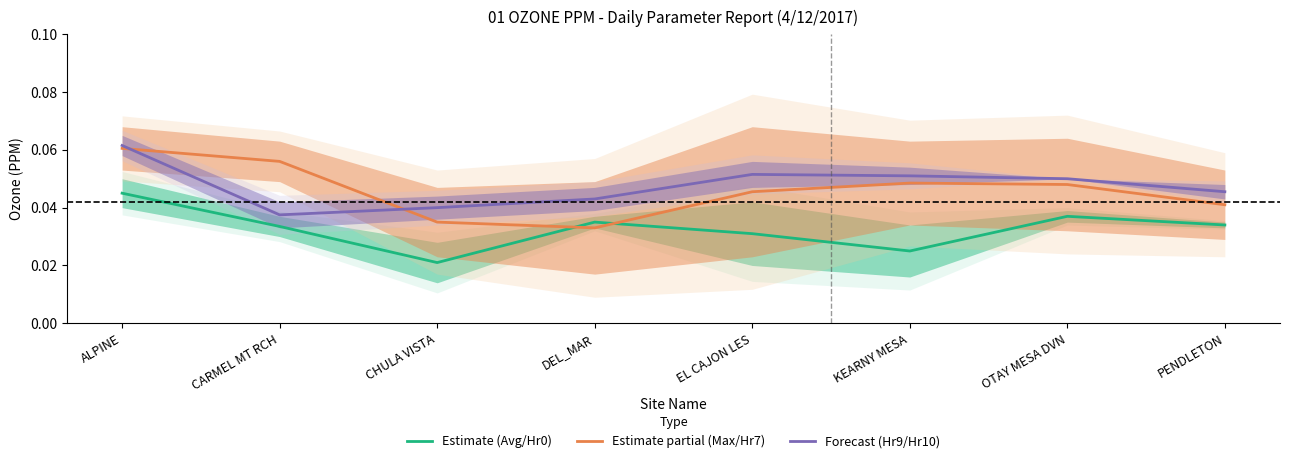

The Estimate partial (Max/Hr7) series shows 0.1 at EL CAJON LES. True or false?

False